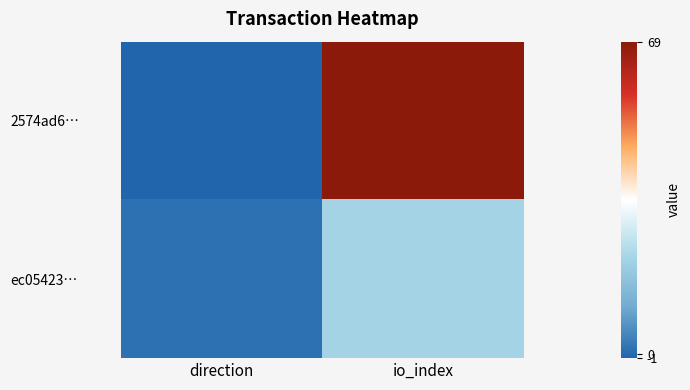

How many distinct data groups are displayed?

2